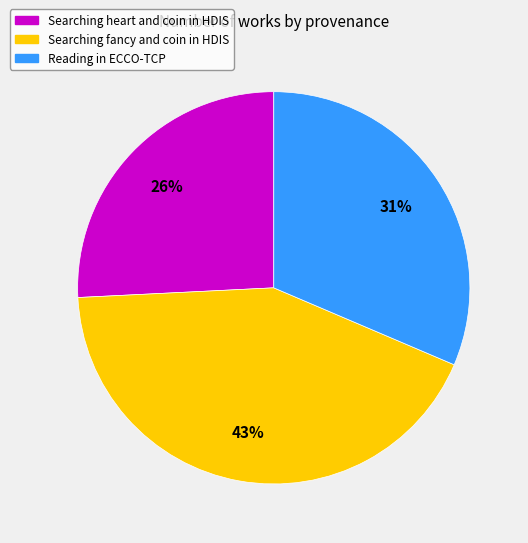

How many slices are in this pie chart?

3